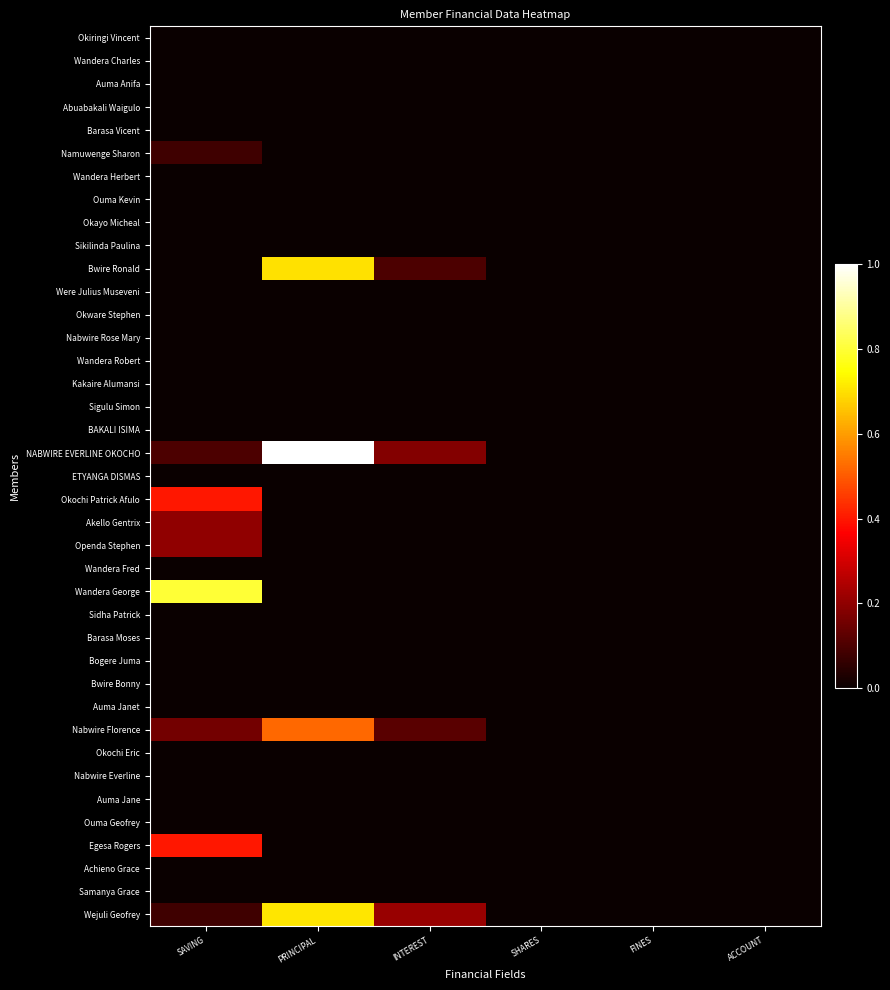

Rank the series at ACCOUNT from highest to lowest value.

Okiringi Vincent, Wandera Charles, Auma Anifa, Abuabakali Waigulo, Barasa Vicent, Namuwenge Sharon, Wandera Herbert, Ouma Kevin, Okayo Micheal, Sikilinda Paulina, Bwire Ronald, Were Julius Museveni, Okware Stephen, Nabwire Rose Mary, Wandera Robert, Kakaire Alumansi, Sigulu Simon, BAKALI ISIMA, NABWIRE EVERLINE OKOCHO, ETYANGA DISMAS, Okochi Patrick Afulo, Akello Gentrix, Openda Stephen, Wandera Fred, Wandera George, Sidha Patrick, Barasa Moses, Bogere Juma, Bwire Bonny, Auma Janet, Nabwire Florence, Okochi Eric, Nabwire Everline, Auma Jane, Ouma Geofrey, Egesa Rogers, Achieno Grace, Samanya Grace, Wejuli Geofrey